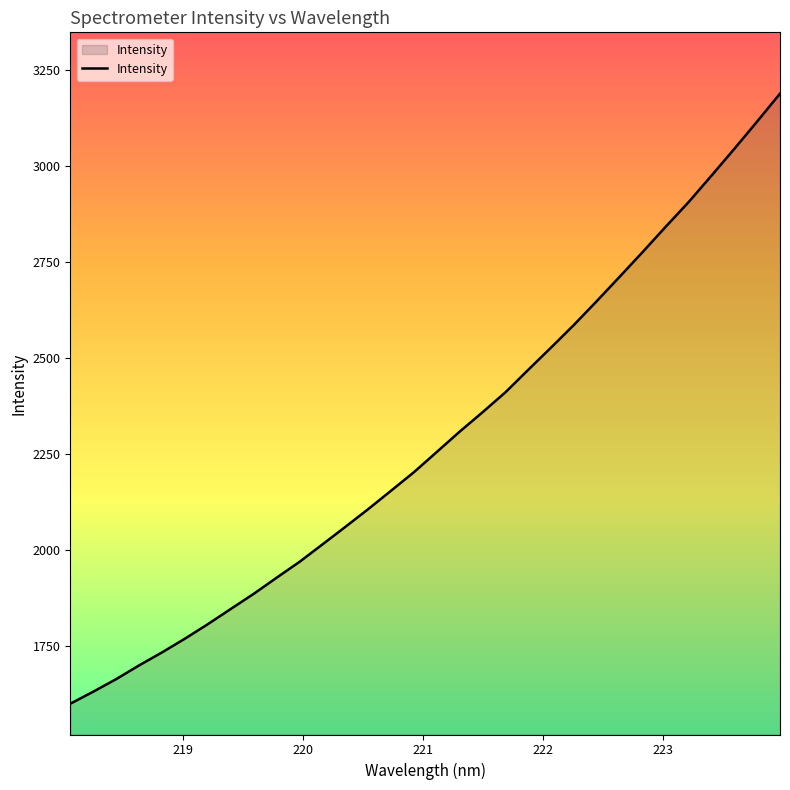

What is the difference between the maximum and minimum values?

1587.2